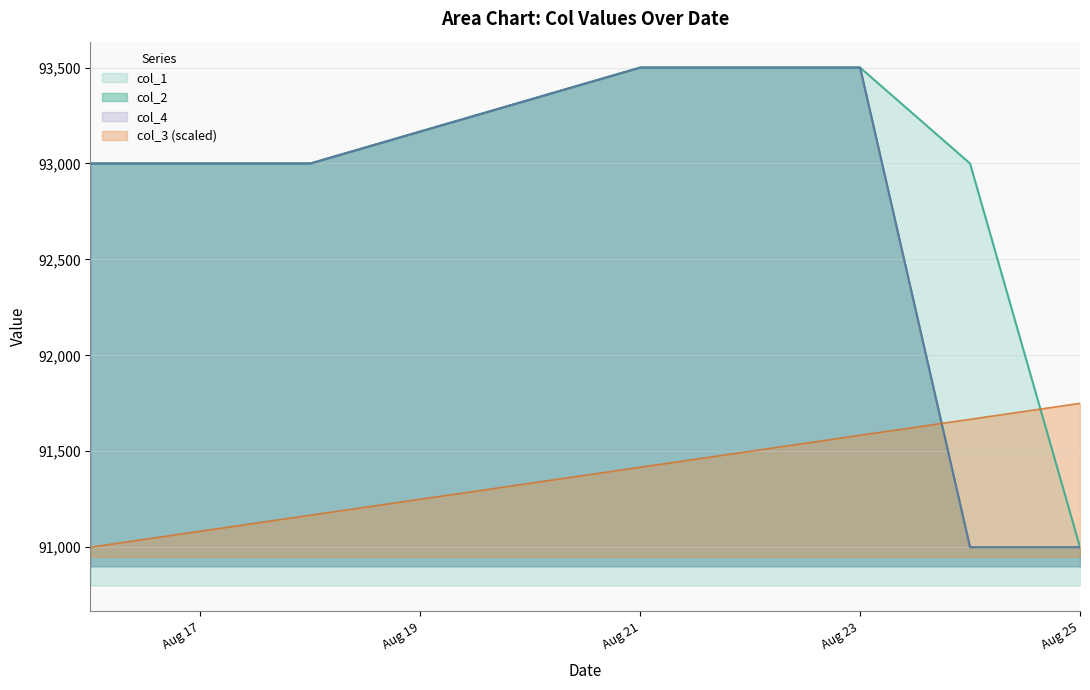

What is the value of the col_4 point at the 1st from the left?

93000.0